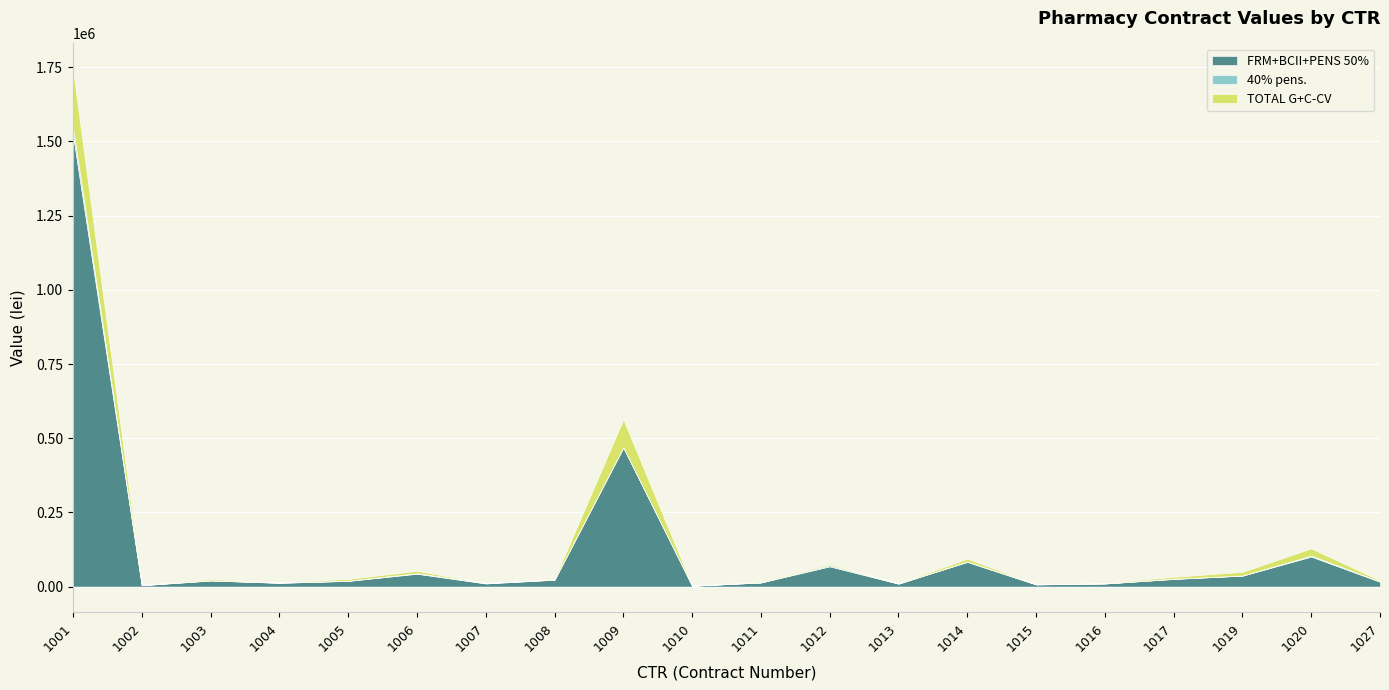

Which category has the lowest value across all series?

1010